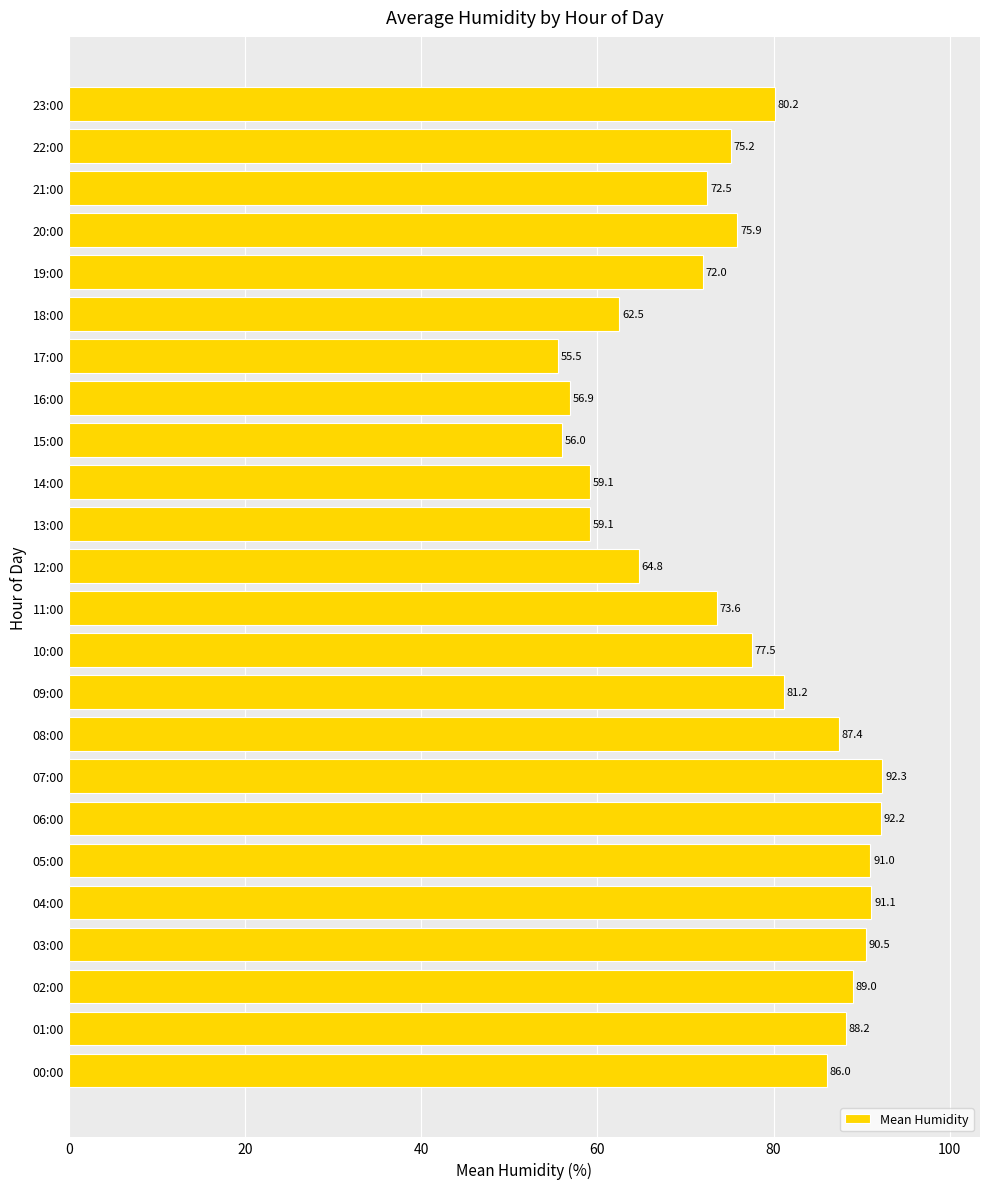

Which label corresponds to the smallest value in the chart?

17:00